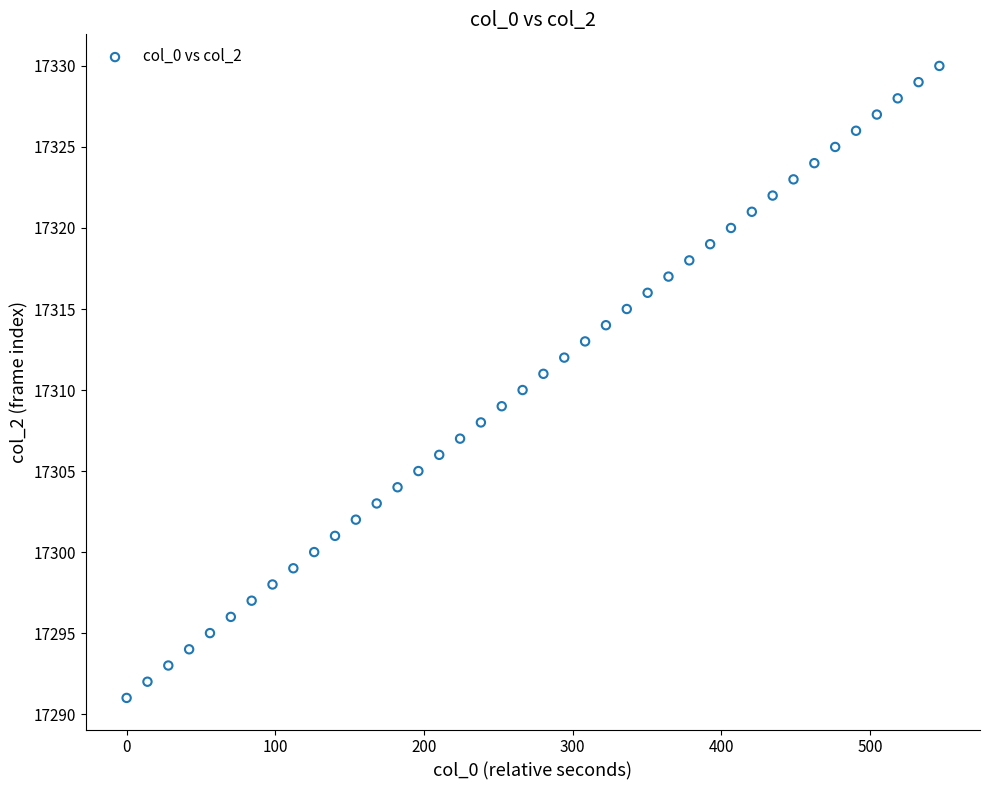

How many data points are displayed?

40